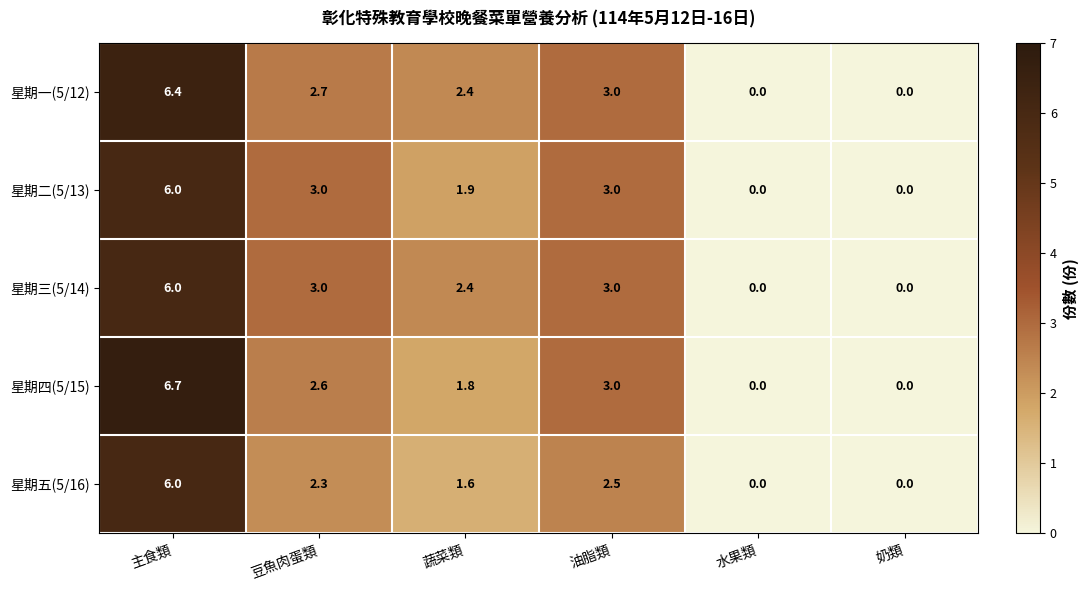

At which label does 星期一(5/12) first exceed 2?

主食類